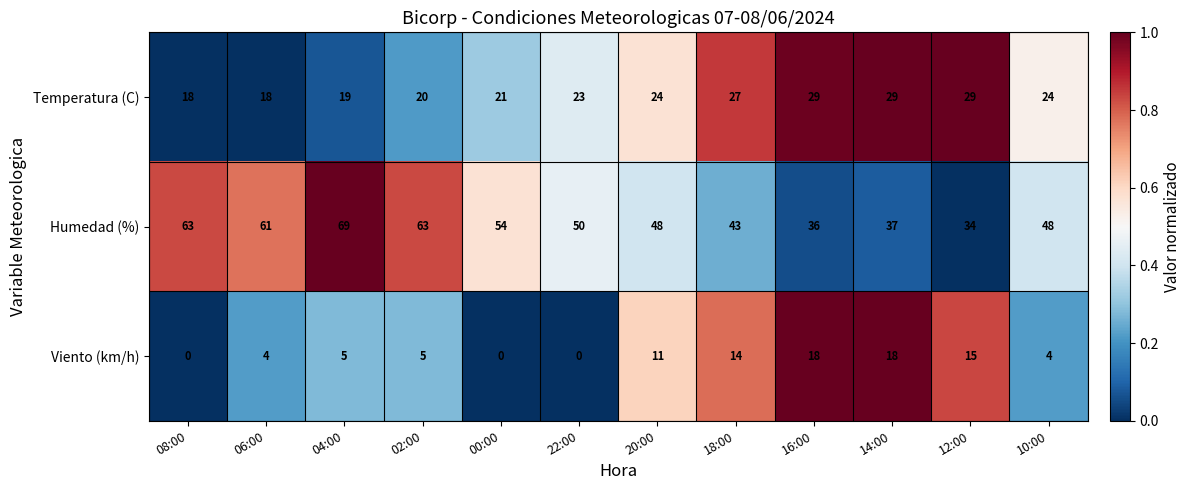

At which category is the sum across all series the highest?

04:00